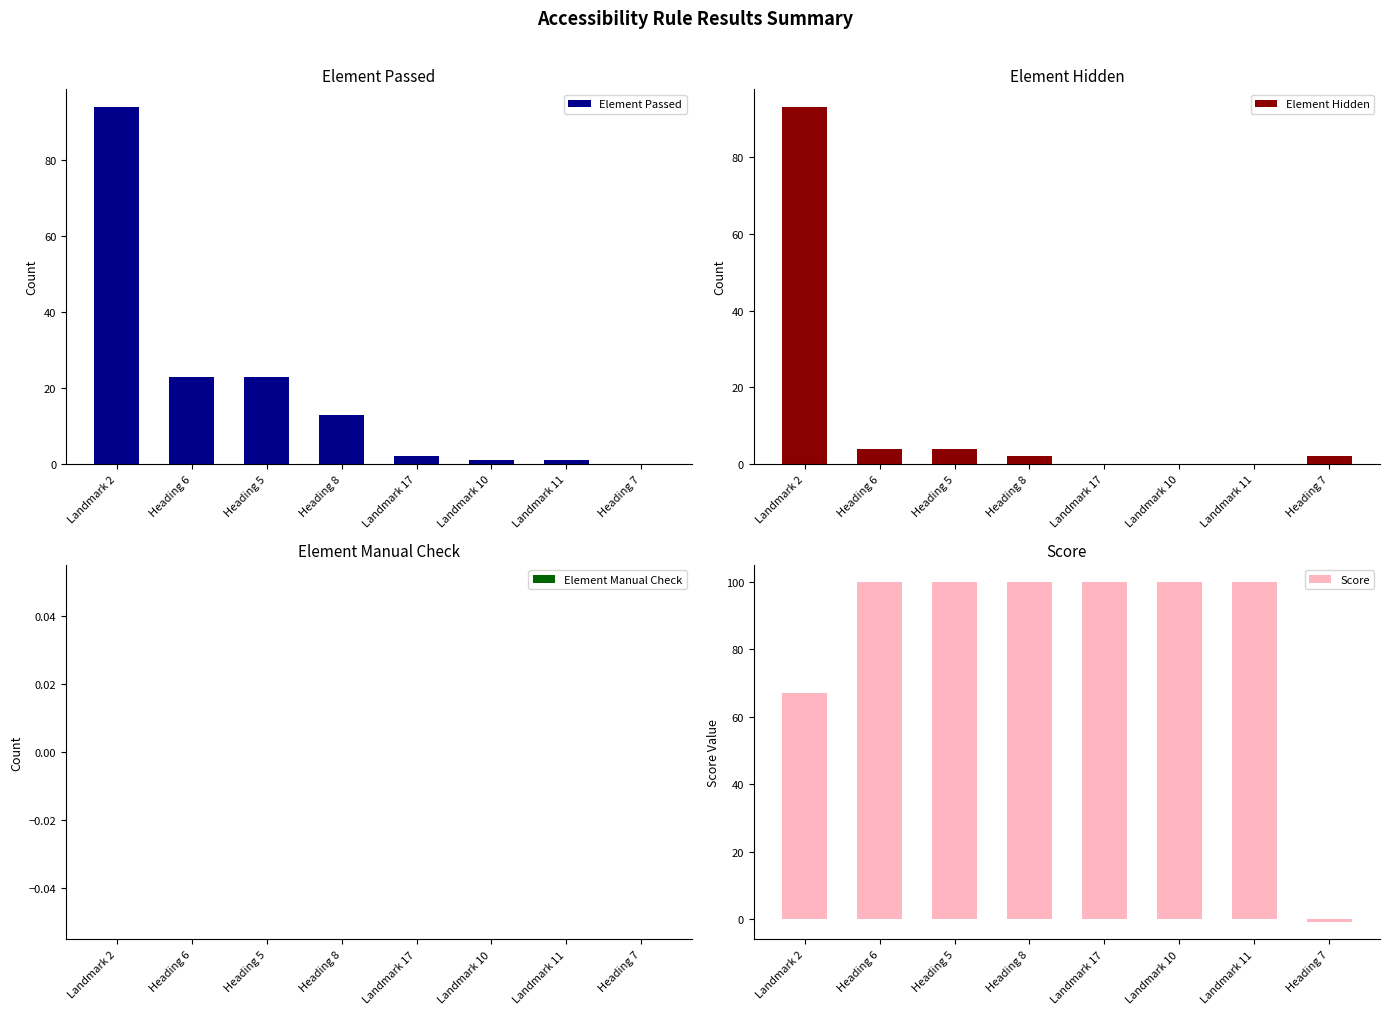

Reading left to right, what are all the values shown in this chart?

Element Passed: Landmark 2=94	Heading 6=23	Heading 5=23	Heading 8=13	Landmark 17=2	Landmark 10=1	Landmark 11=1	Heading 7=0
Element Hidden: Landmark 2=93	Heading 6=4	Heading 5=4	Heading 8=2	Landmark 17=0	Landmark 10=0	Landmark 11=0	Heading 7=2
Element Manual Check: Landmark 2=0	Heading 6=0	Heading 5=0	Heading 8=0	Landmark 17=0	Landmark 10=0	Landmark 11=0	Heading 7=0
Score: Landmark 2=67	Heading 6=100	Heading 5=100	Heading 8=100	Landmark 17=100	Landmark 10=100	Landmark 11=100	Heading 7=-1